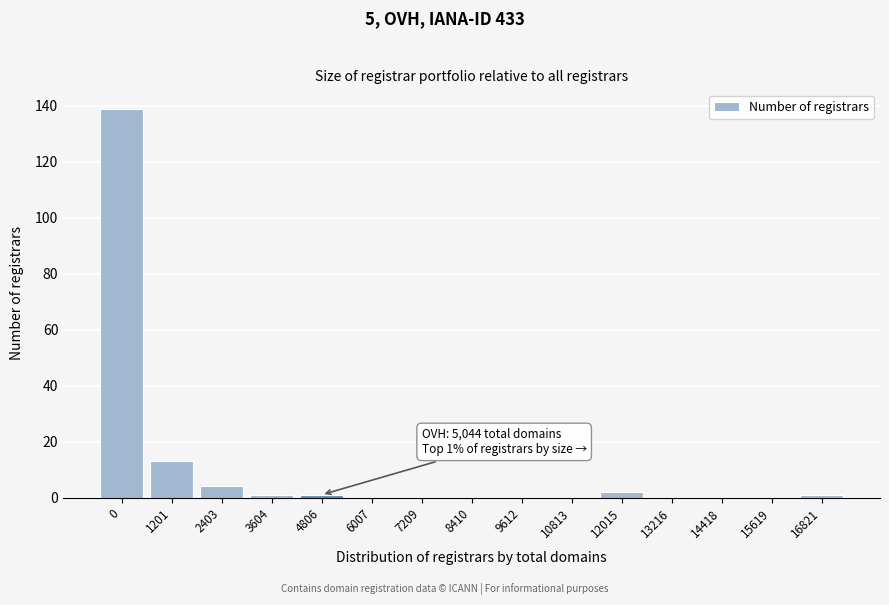

Reading right to left, transcribe all the data shown in this chart.

16821=1	15619=0	14418=0	13216=0	12015=2	10813=0	9612=0	8410=0	7209=0	6007=0	4806=1	3604=1	2403=4	1201=13	0=139